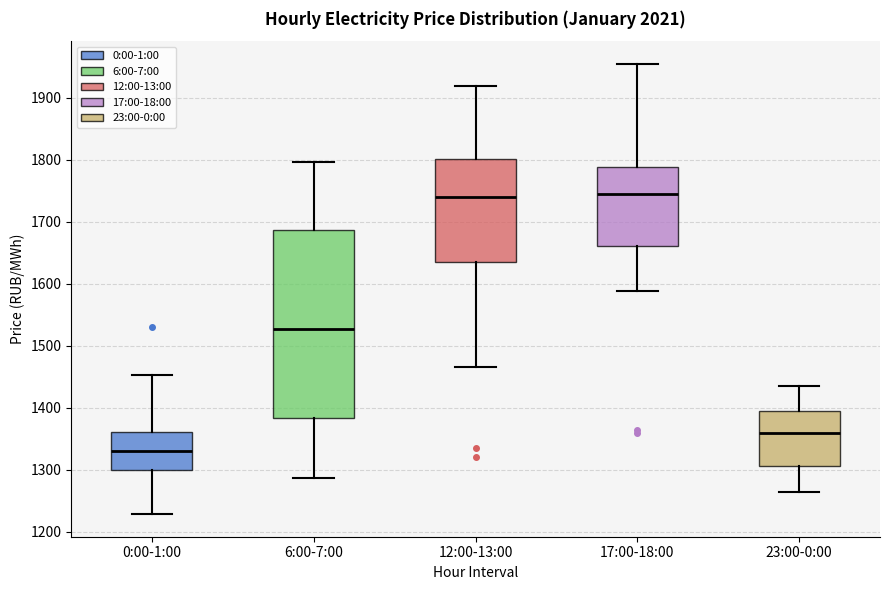

Reading left to right, read every box against the y-axis: the position of its median line, the range the box covers, and the ends of its whiskers. The values are not printed on the chart, so give them approximately, as read against the axis.

0:00-1:00: median 1330, box 1300 to 1360, whiskers 1230 to 1450
6:00-7:00: median 1530, box 1380 to 1690, whiskers 1290 to 1800
12:00-13:00: median 1740, box 1630 to 1800, whiskers 1470 to 1920
17:00-18:00: median 1740, box 1660 to 1790, whiskers 1590 to 1950
23:00-0:00: median 1360, box 1310 to 1400, whiskers 1260 to 1430